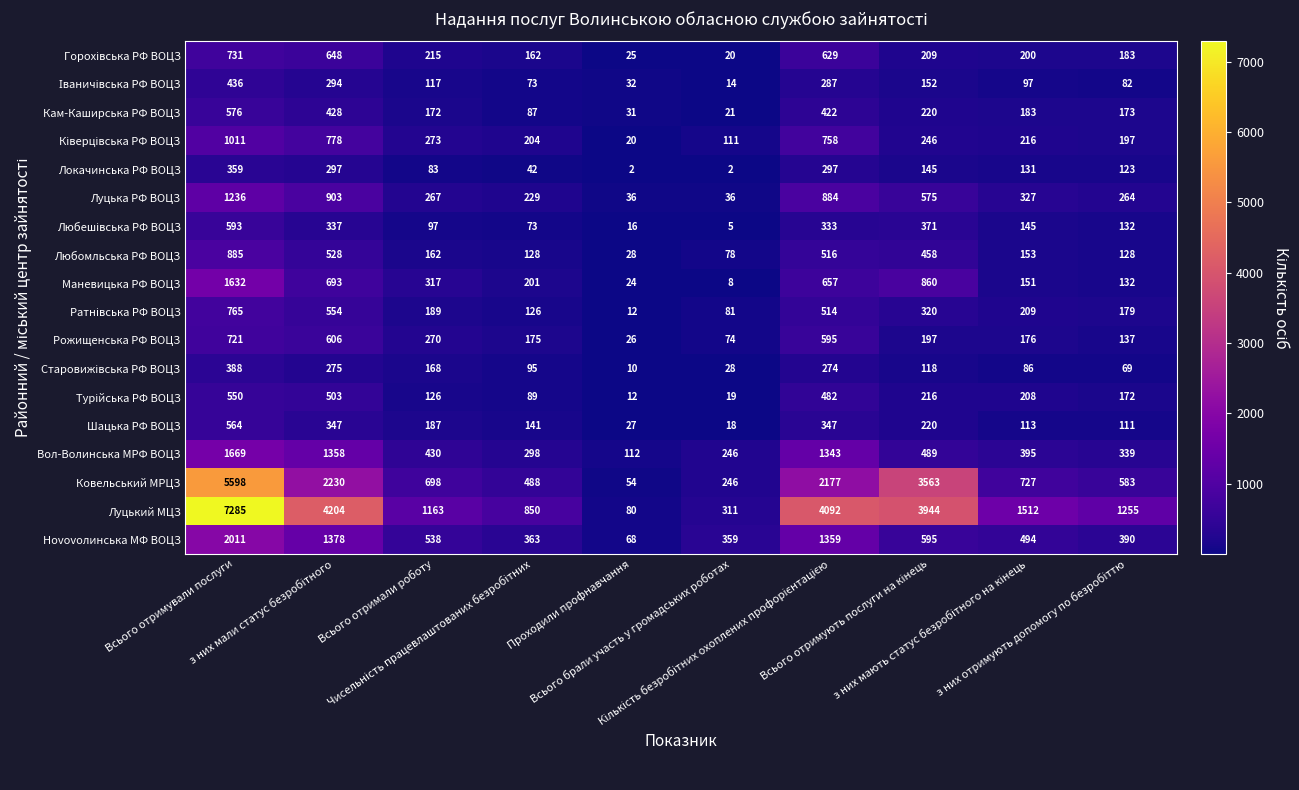

What is the maximum value for Нovovолинська МФ ВОЦЗ?

2011